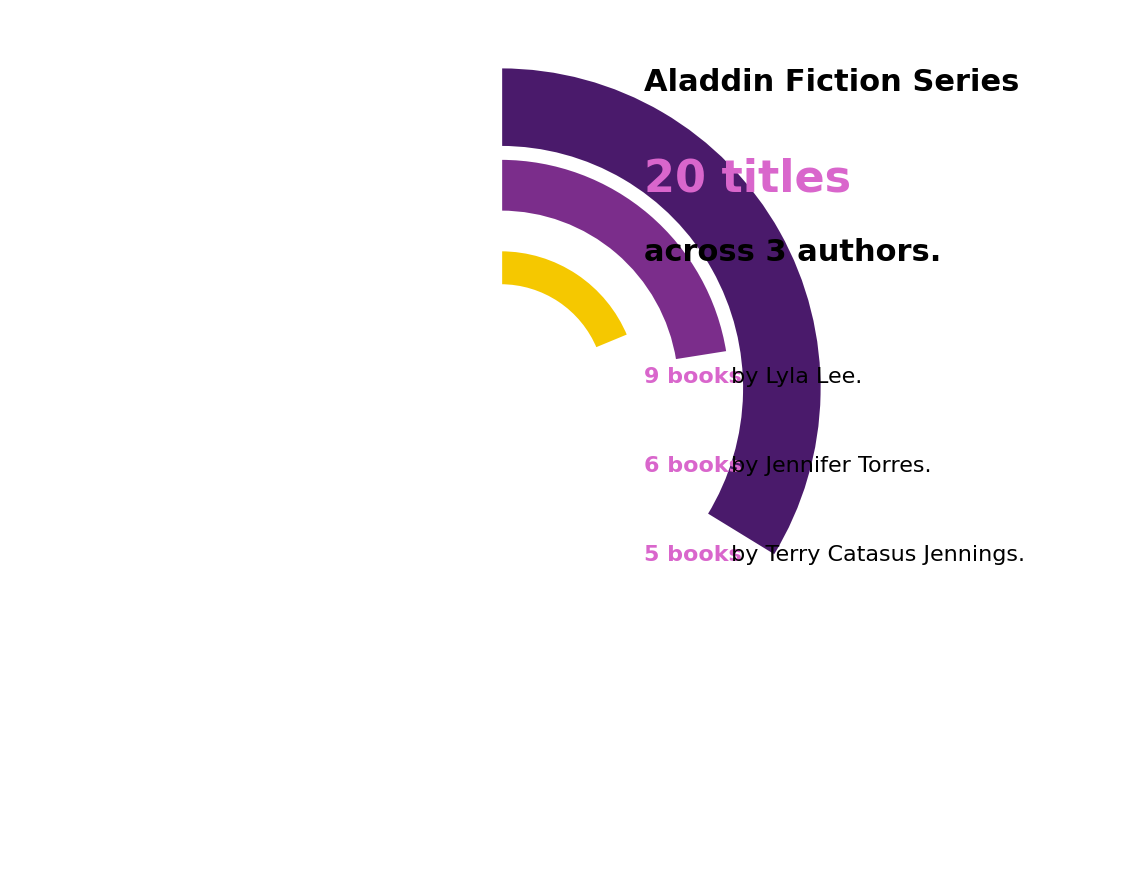

How many segments does this pie chart have?

3